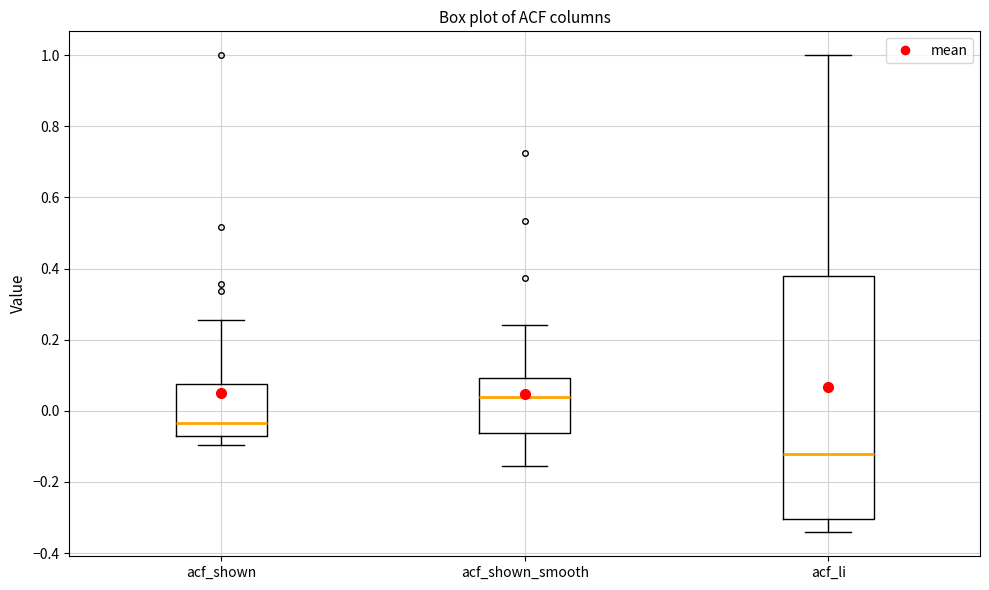

Which box is the tallest, from its lower edge to its upper edge?

acf_li